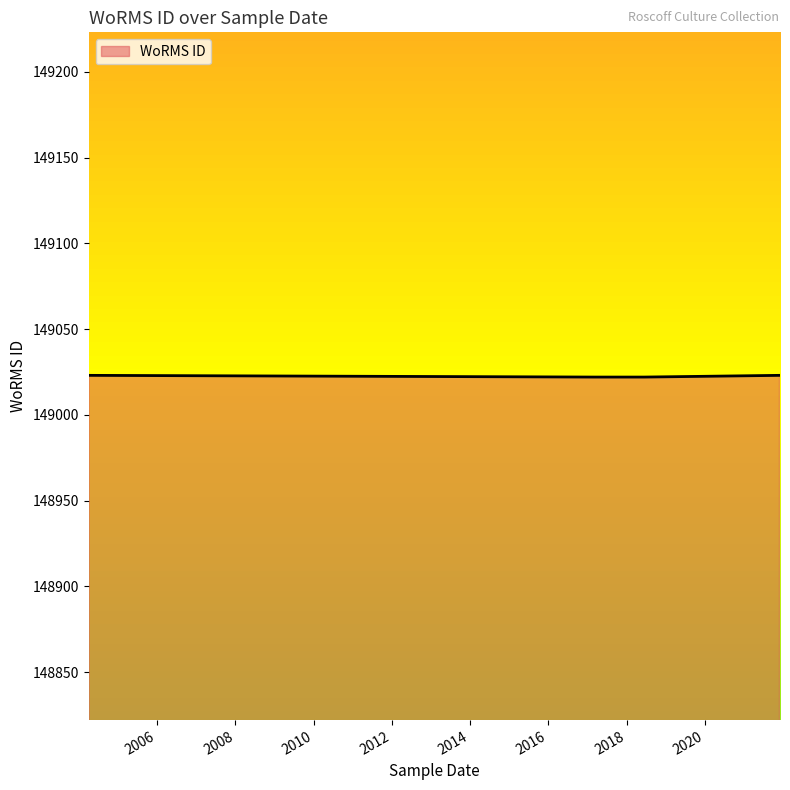

How many series are shown in this chart?

1